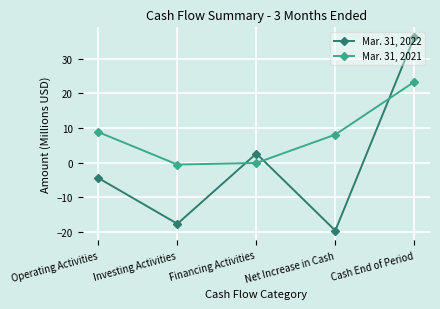

Which label corresponds to the largest value in the chart?

Cash End of Period